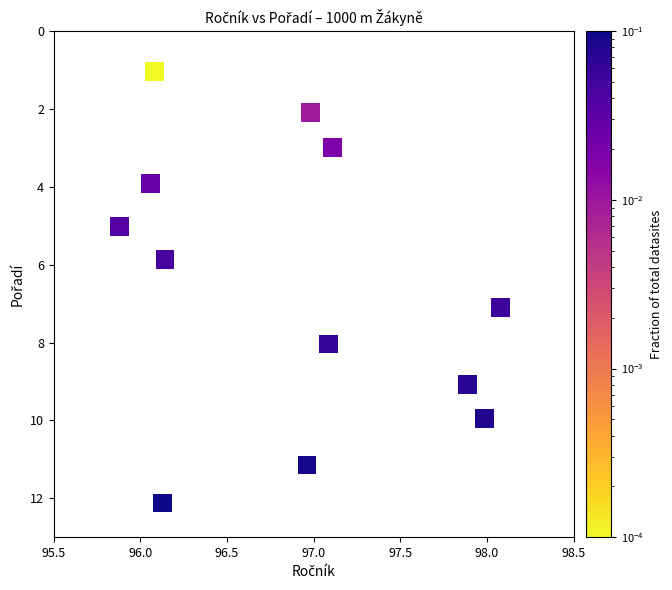

What is the range of Y values (max minus min)?

11.1